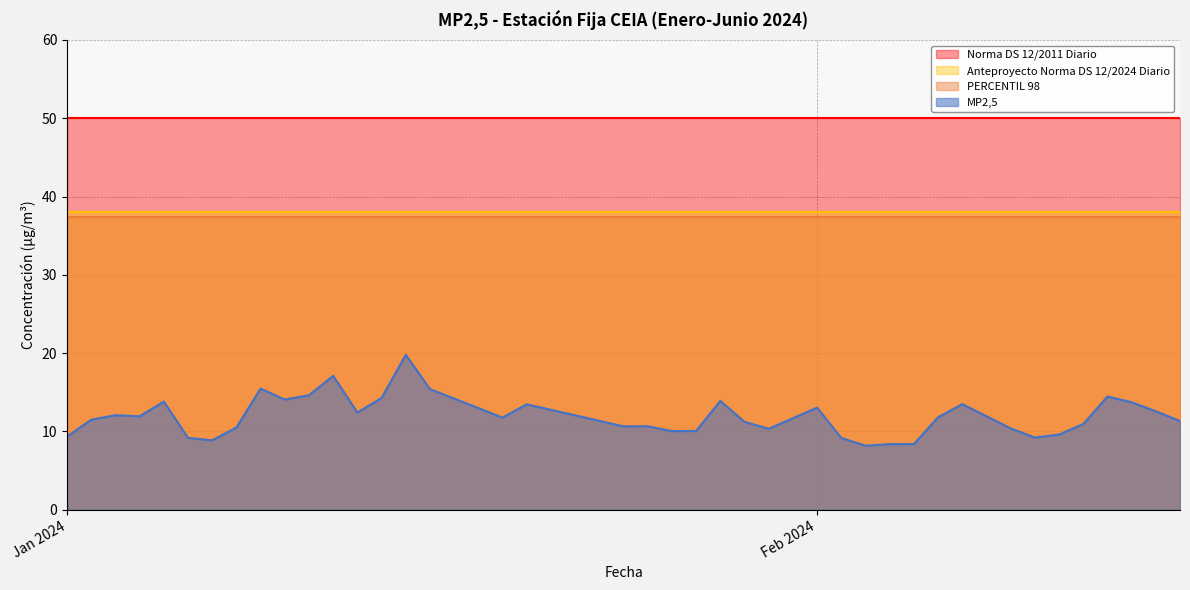

Which series changed the most between 2024-01-11 and 2024-01-26?

MP2,5